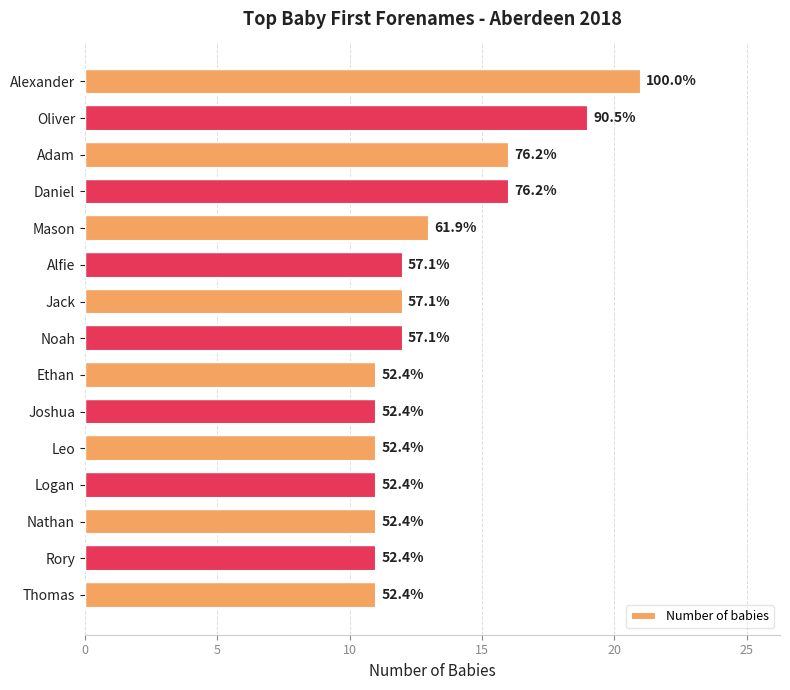

Are the bars horizontal?

Yes